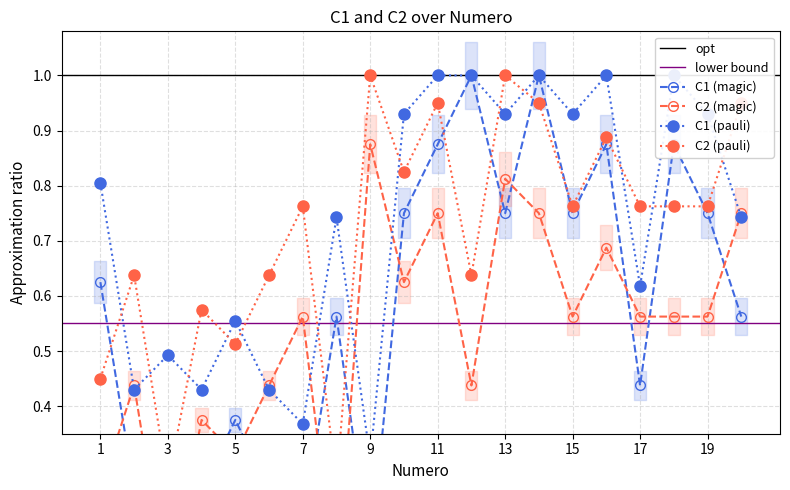

The C1 series shows 0.3 at 18. True or false?

False